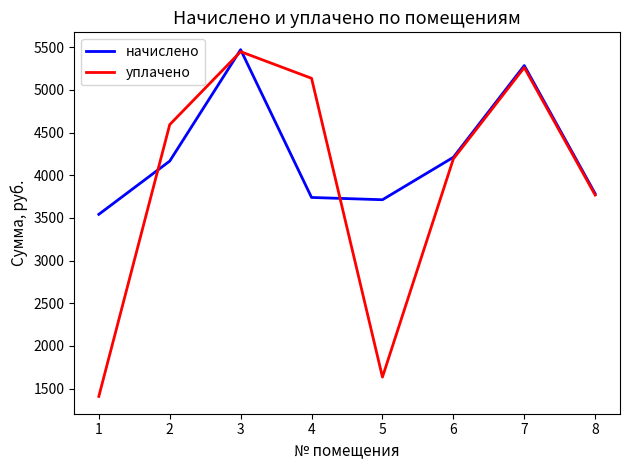

At which label does уплачено first exceed 4593?

2